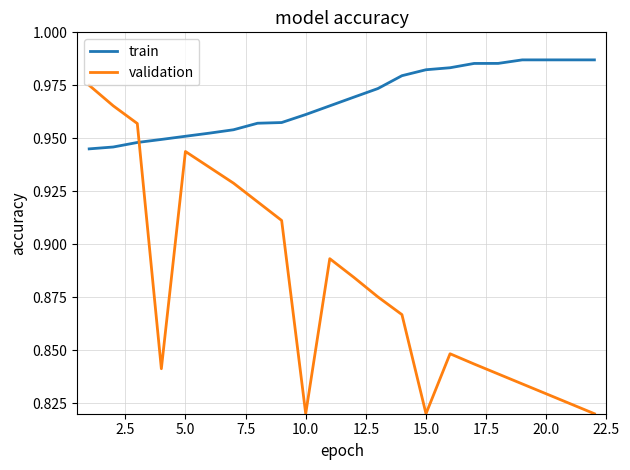

True or false: validation and train cross at least once.

True